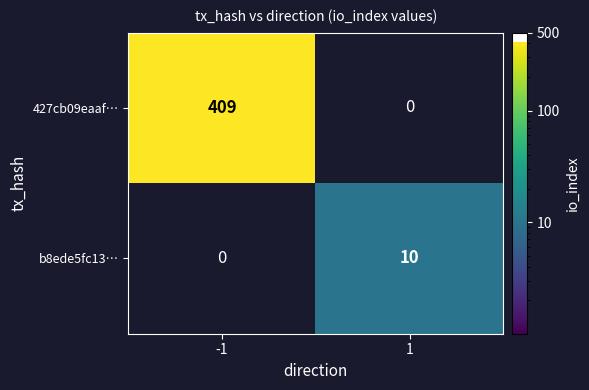

Is it true that 427cb09eaaf… equals 569 at -1?

False